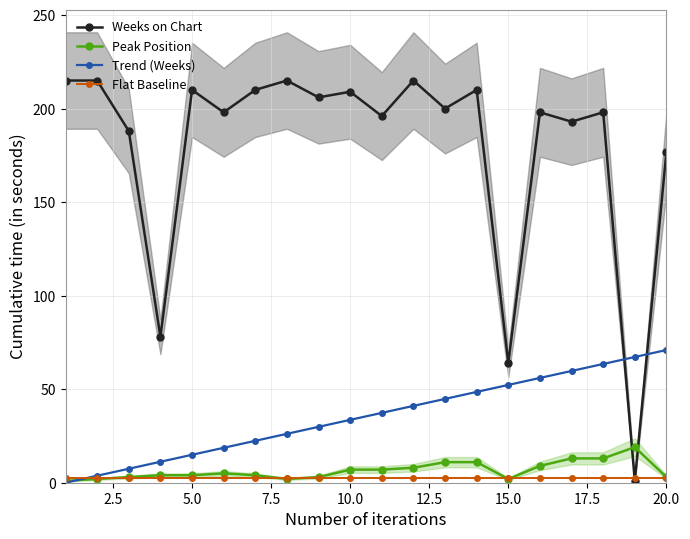

After their last crossing, which series has the higher values: Weeks on Chart or Peak Position?

Weeks on Chart